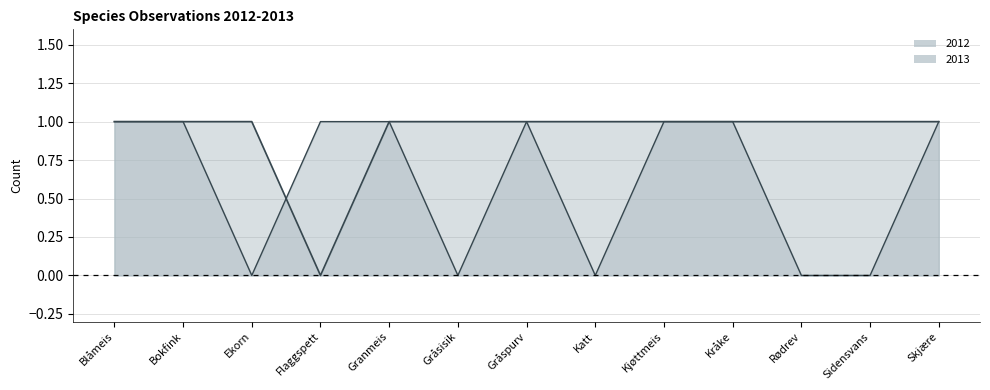

Count the number of data series in this chart.

2